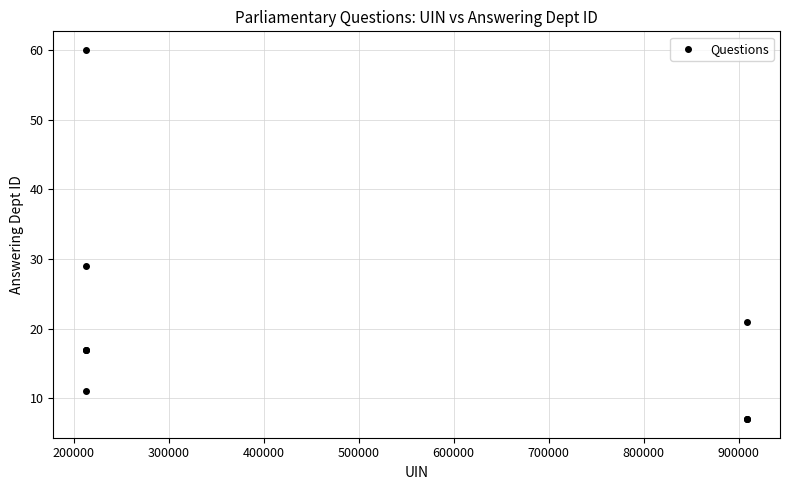

What Y value in the scatter plot is closest to 33?

29